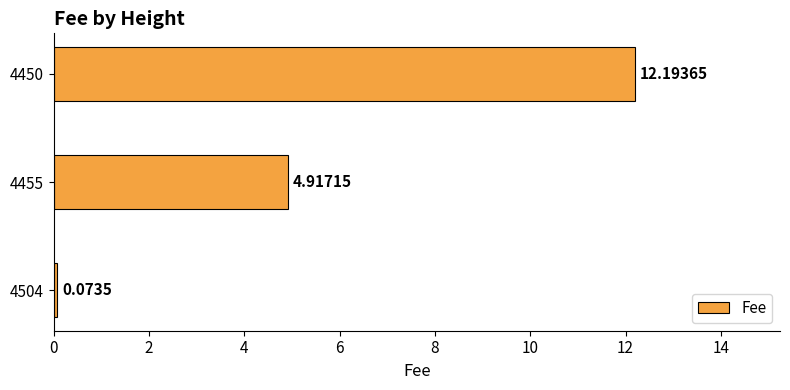

Which has a higher value, 4450 or 4504?

4450